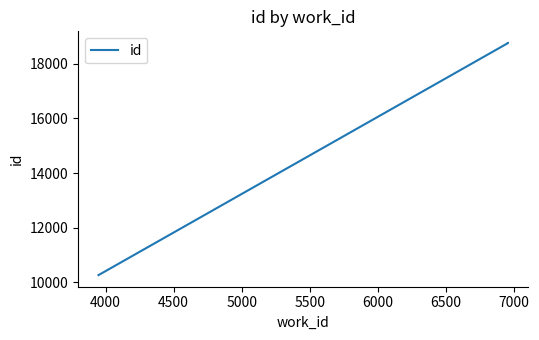

What is the change in value from 3500 to 4500?

+8495